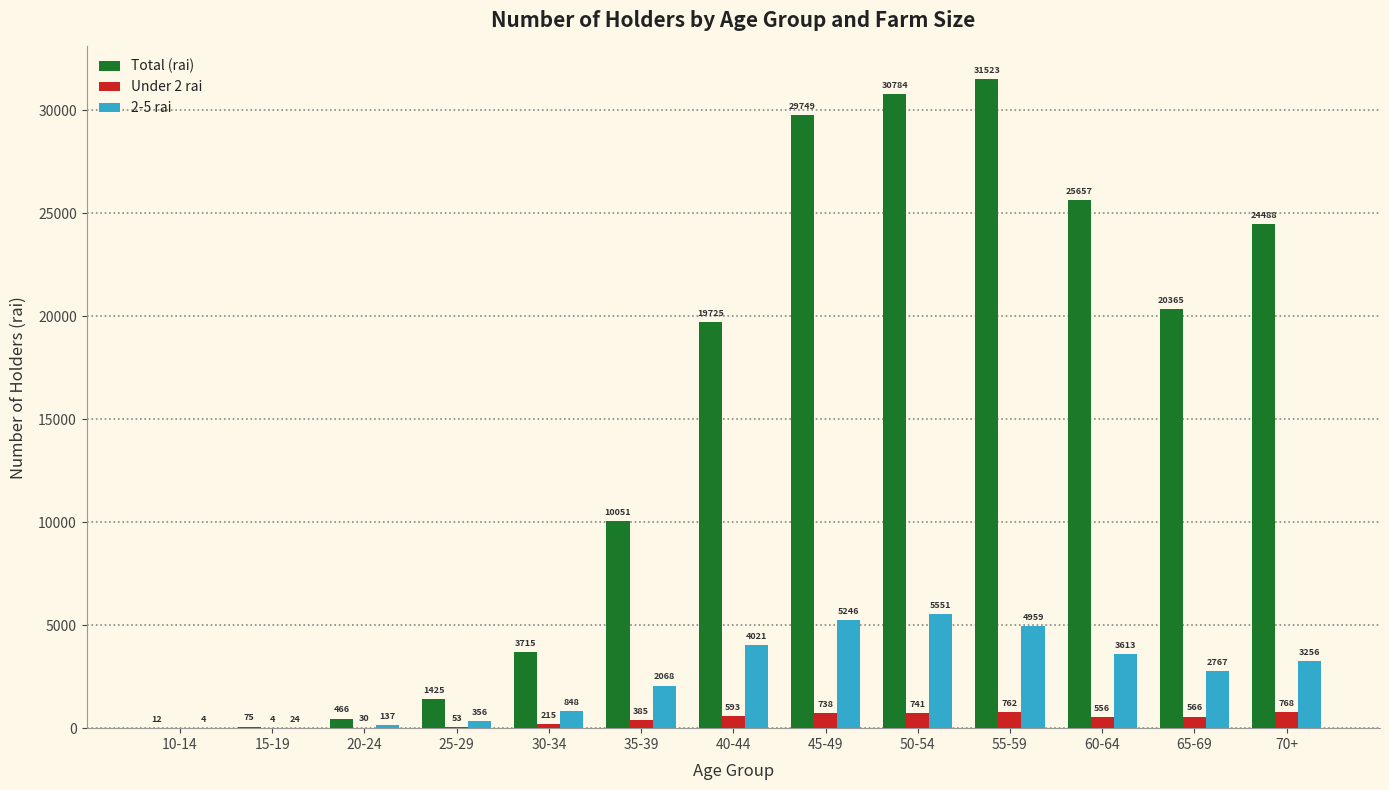

Which series has the largest total across all categories?

Total (rai)